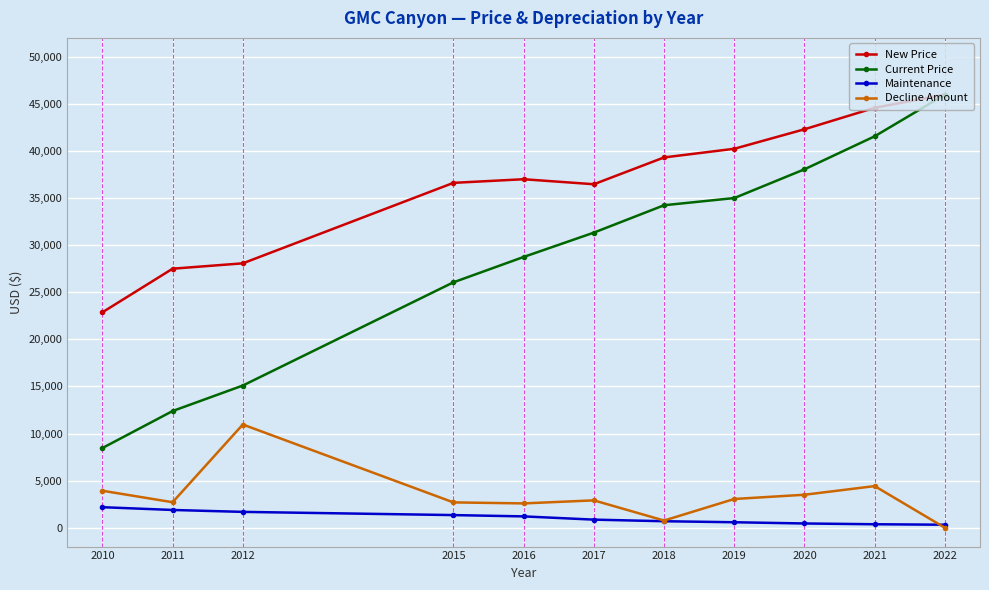

What is the sum of the Maintenance values at 2020 and 2016?

1658